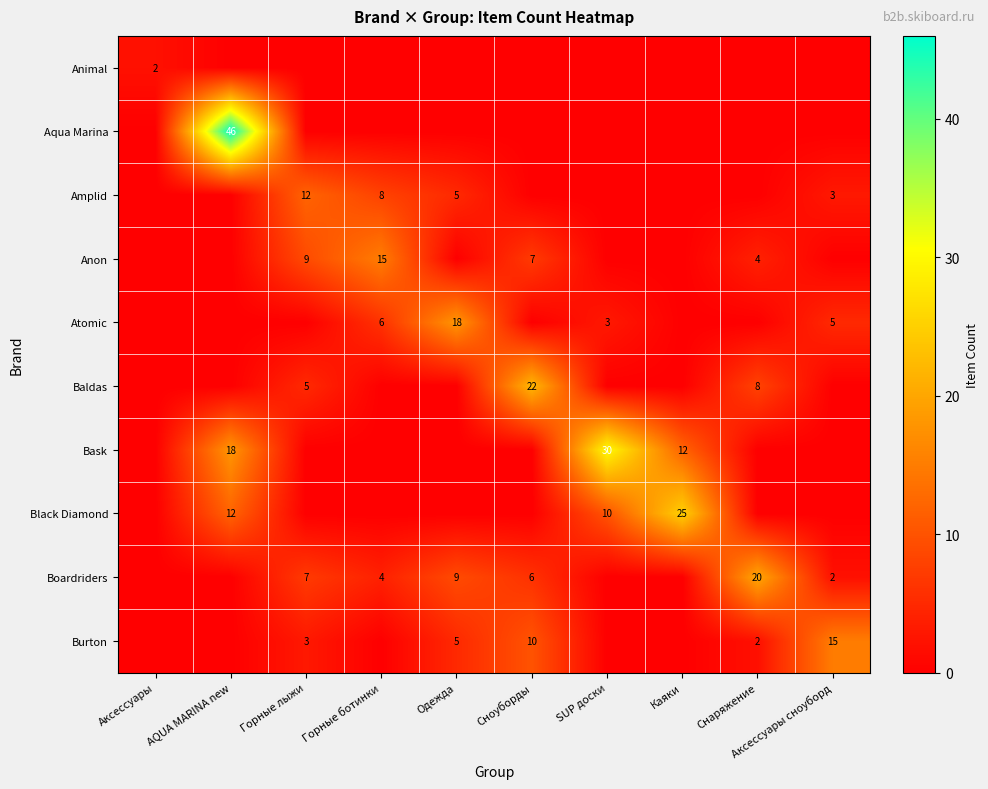

Is it true that Boardriders equals 7 at Горные лыжи?

True